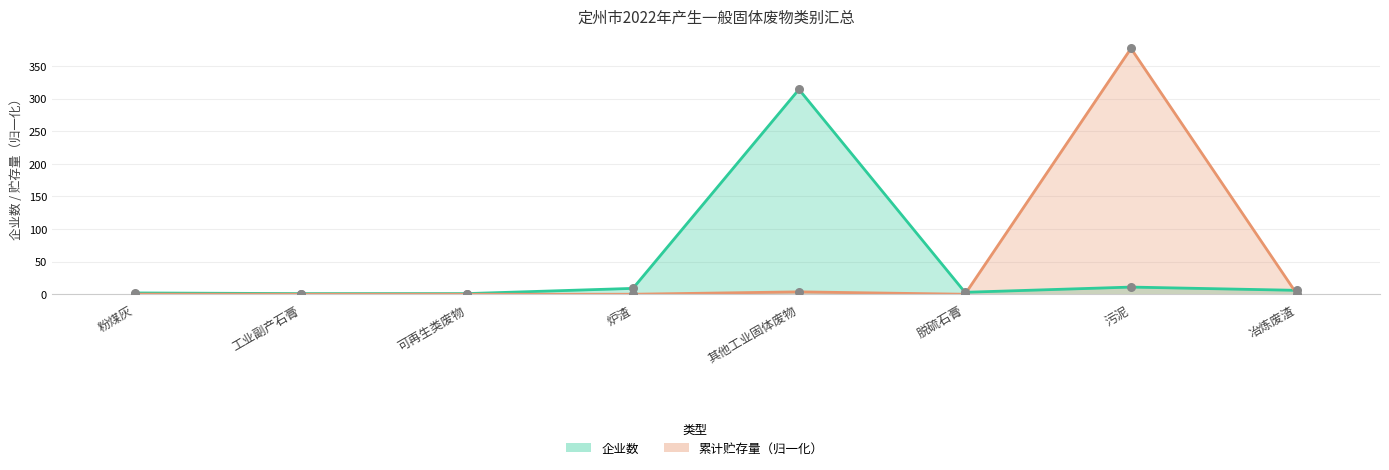

What are all the series names shown in the legend?

企业数, 累计贮存量